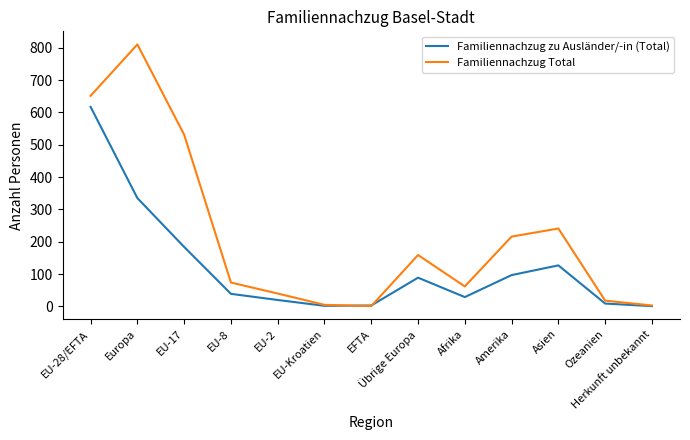

What is the maximum value for Familiennachzug zu Ausländer/-in (Total)?

617